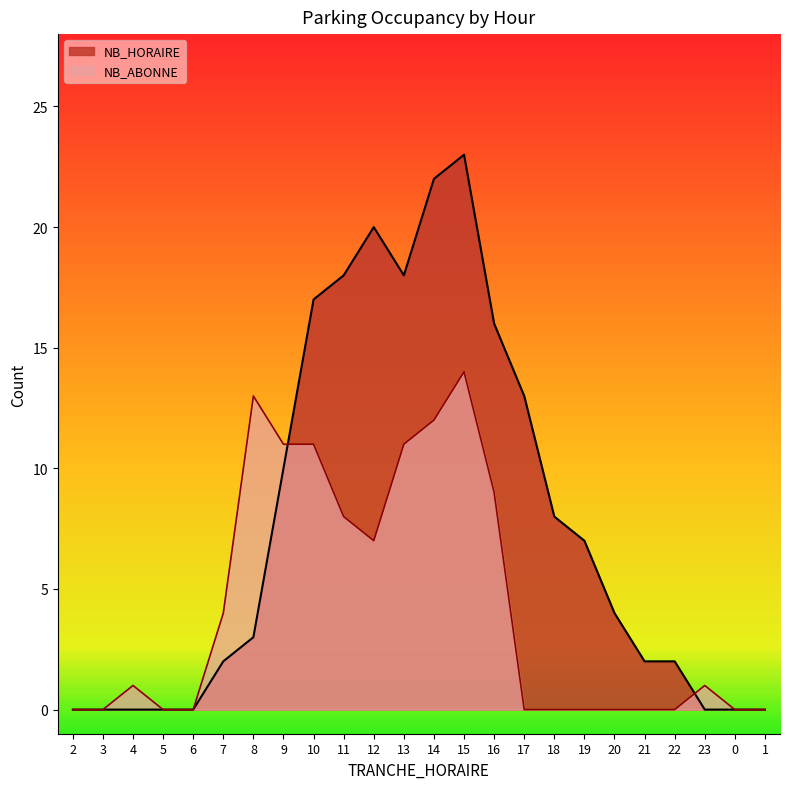

What is the difference between the second highest and second lowest values in the NB_ABONNE series?

13